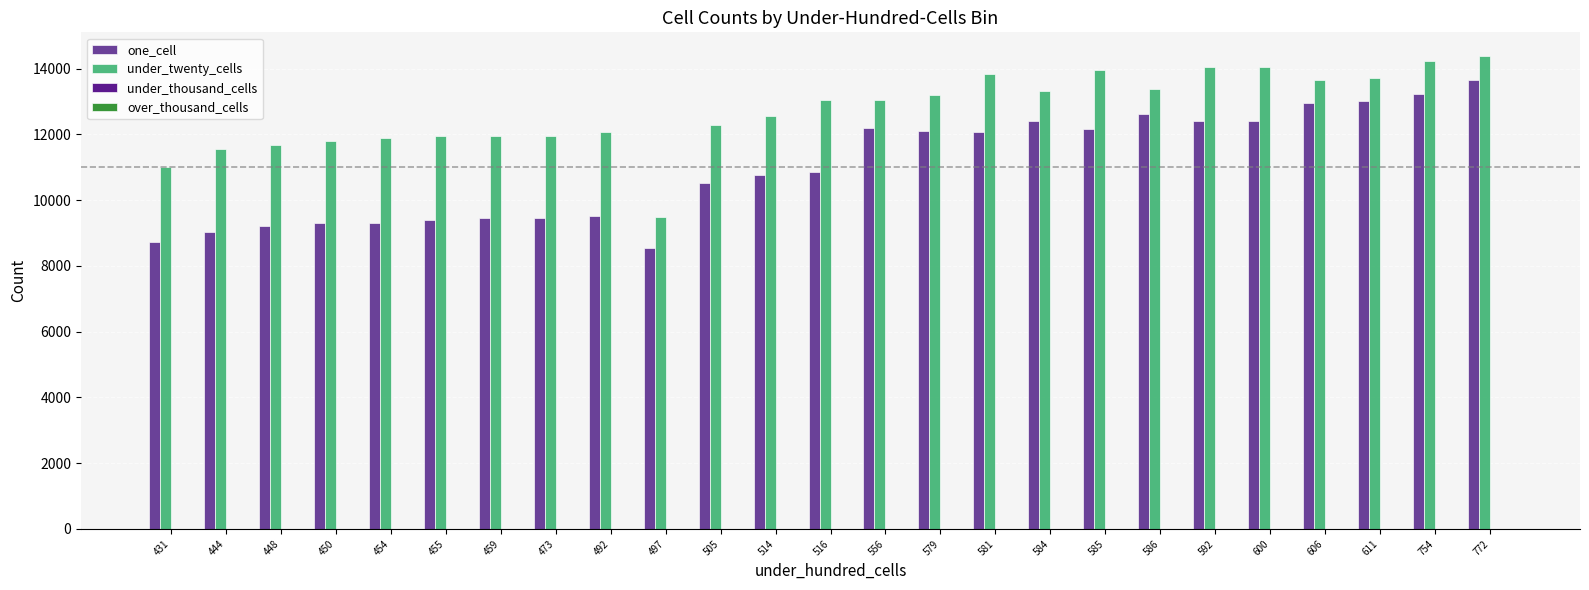

The value of one_cell at 600 is 12407. True or false?

True